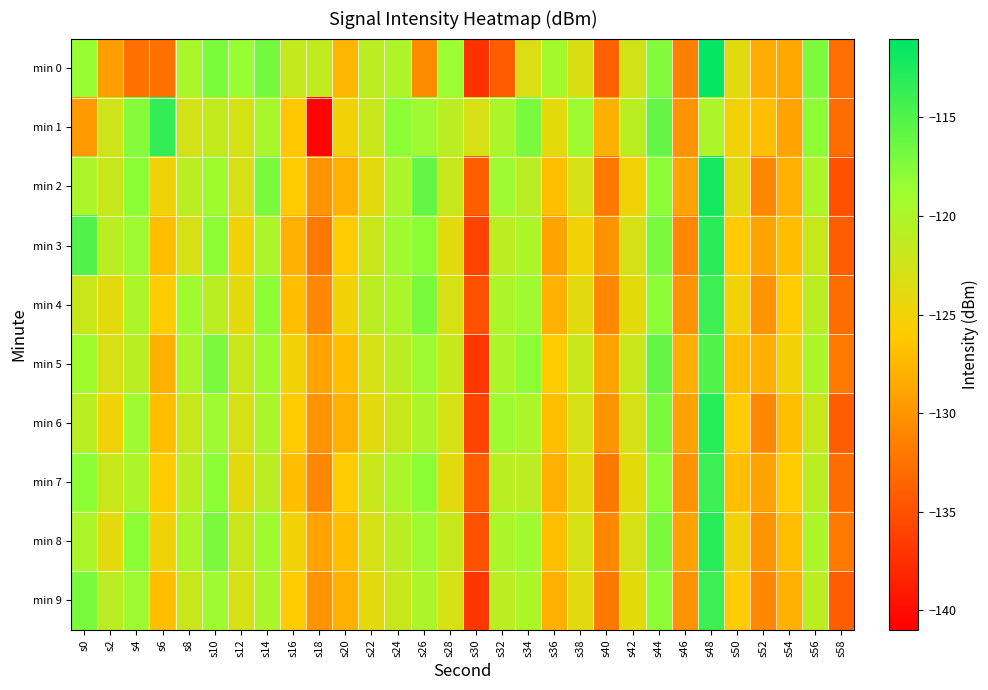

What is the difference between the highest and lowest values at s54?

4.0